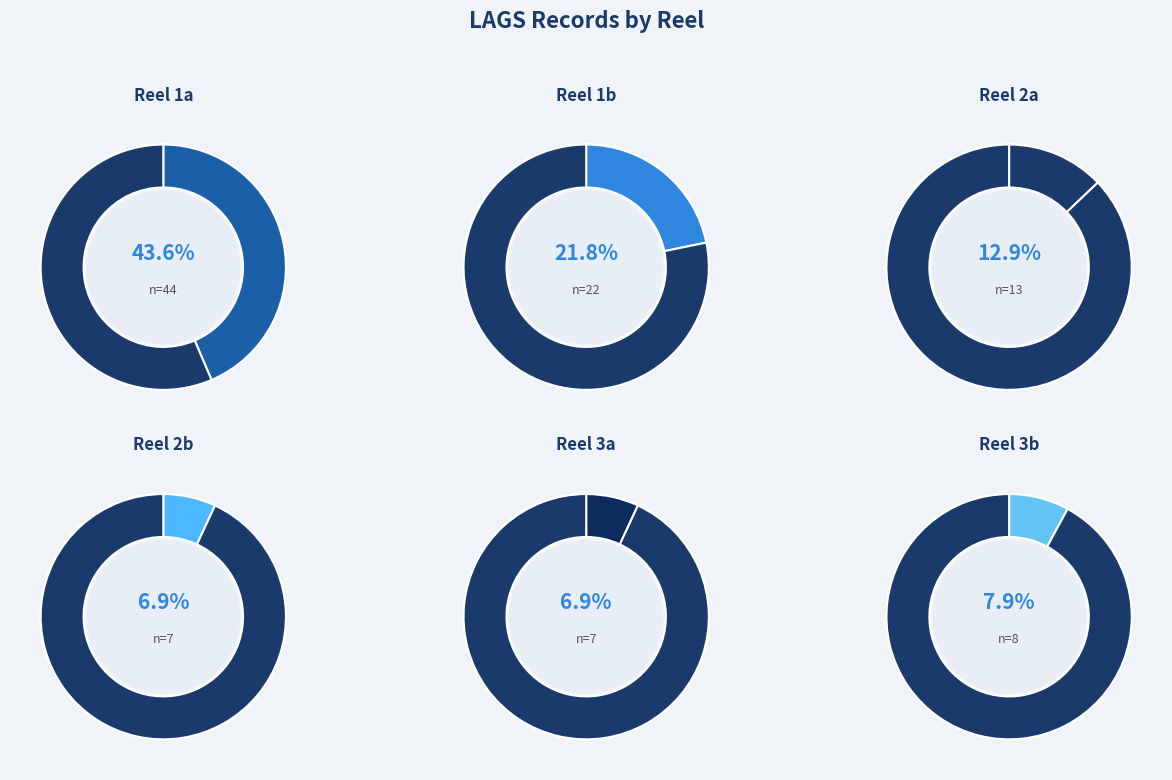

What is the smallest slice in the pie chart?

2b